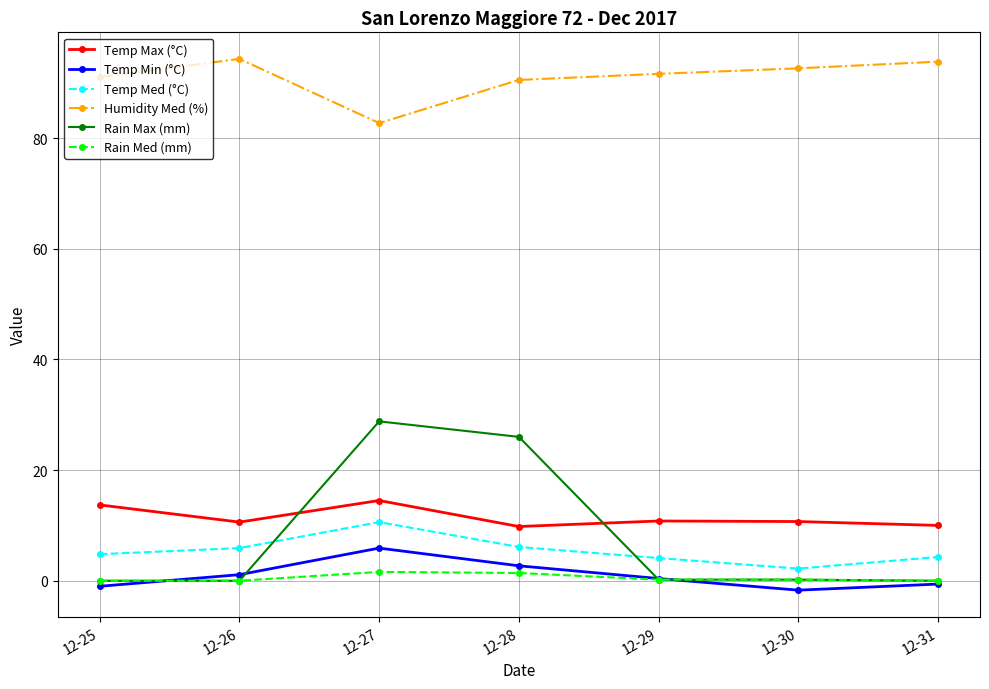

At how many categories does at least one series exceed 45?

7